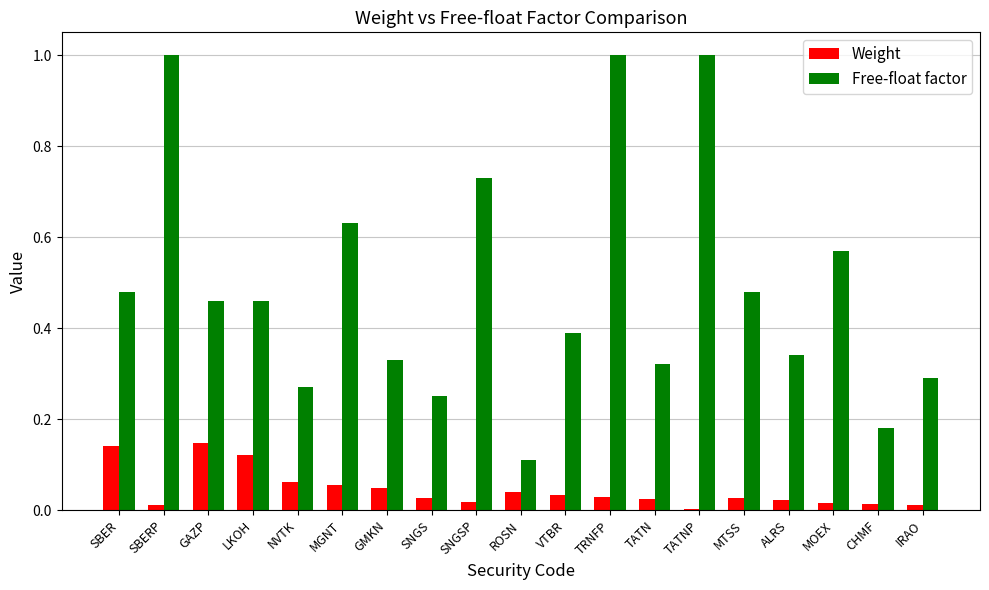

What is the sum of all Free-float factor values?

9.3